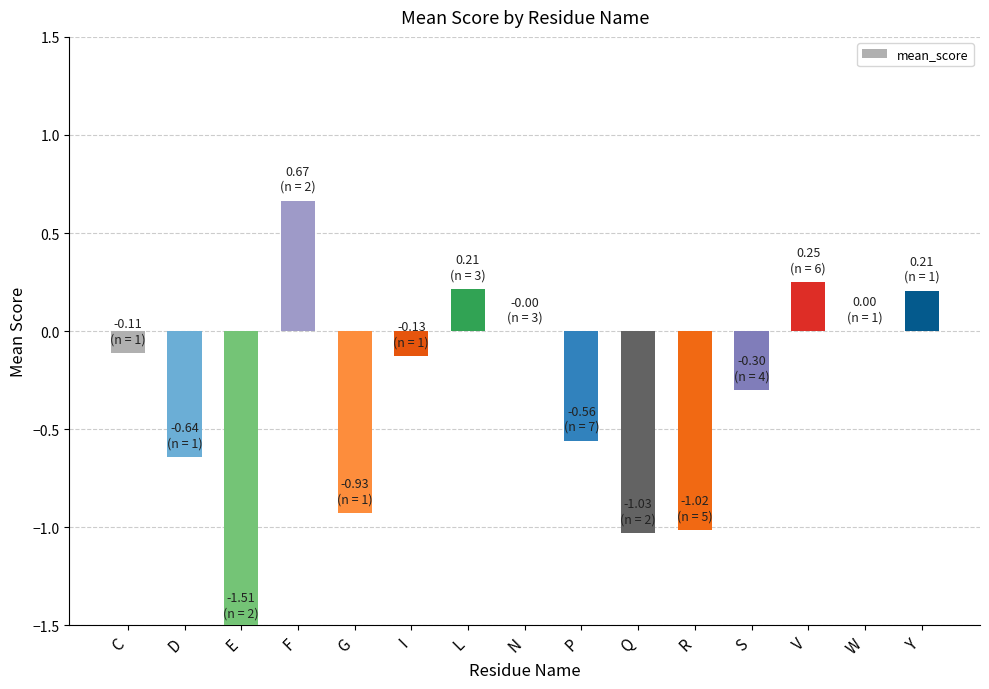

Is it true that the value at V is 0.1?

False